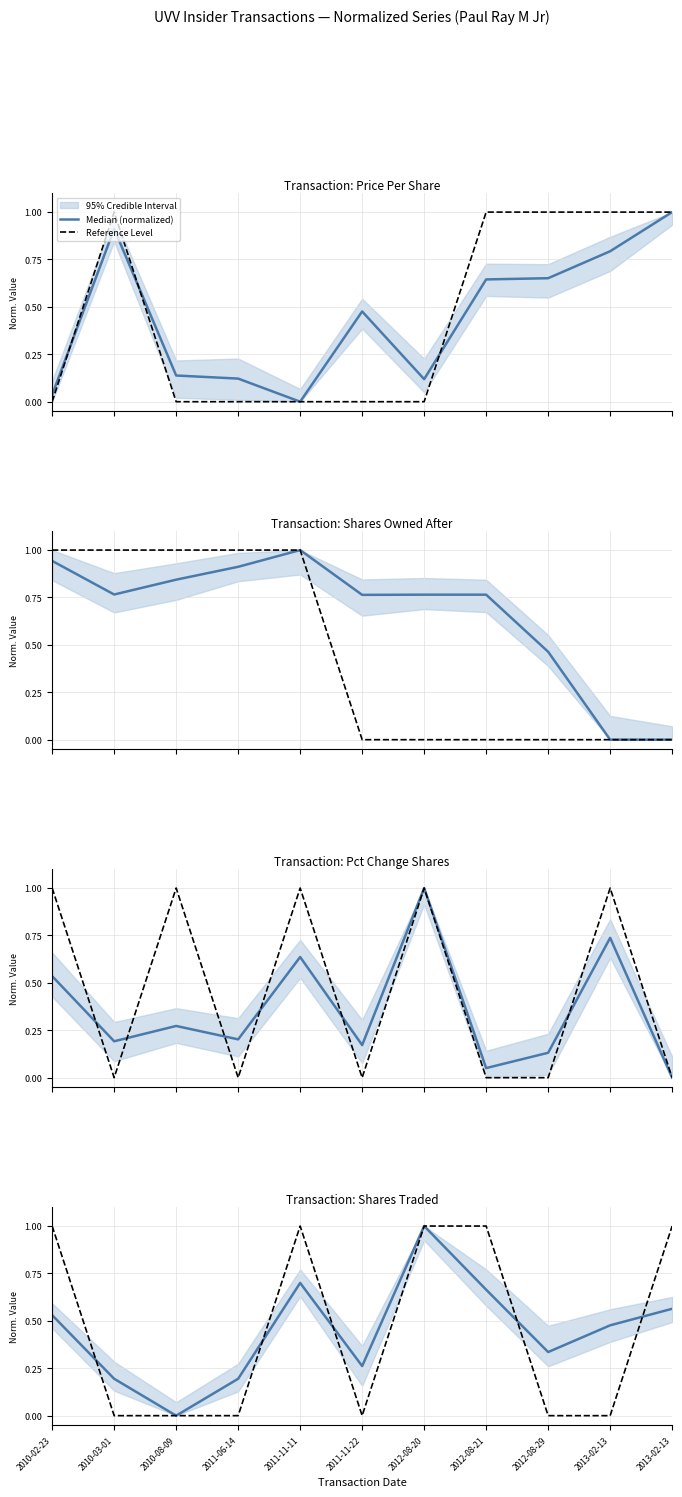

The value of Median (normalized) at 2011-11-11 is 0.7. True or false?

True